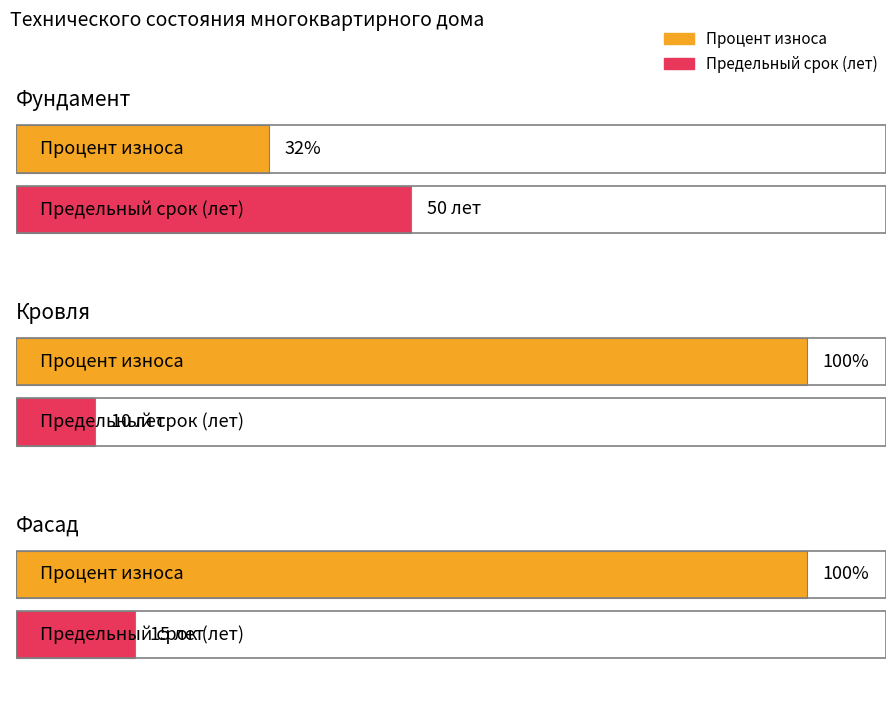

The Процент износа series shows 32 at Фундамент. True or false?

True